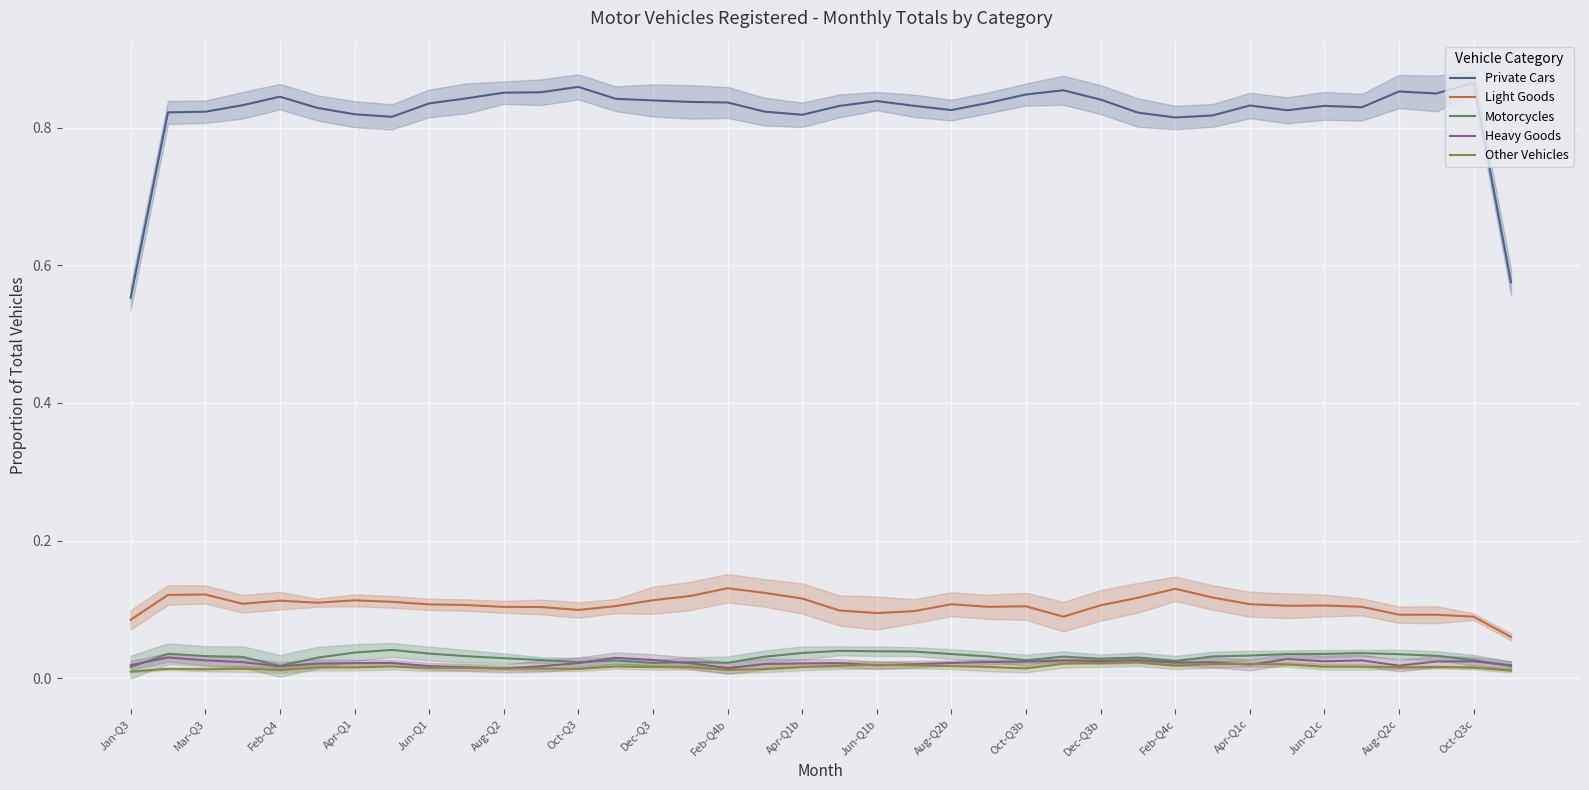

The Light Goods series shows 0.0 at Mar-Q3. True or false?

False